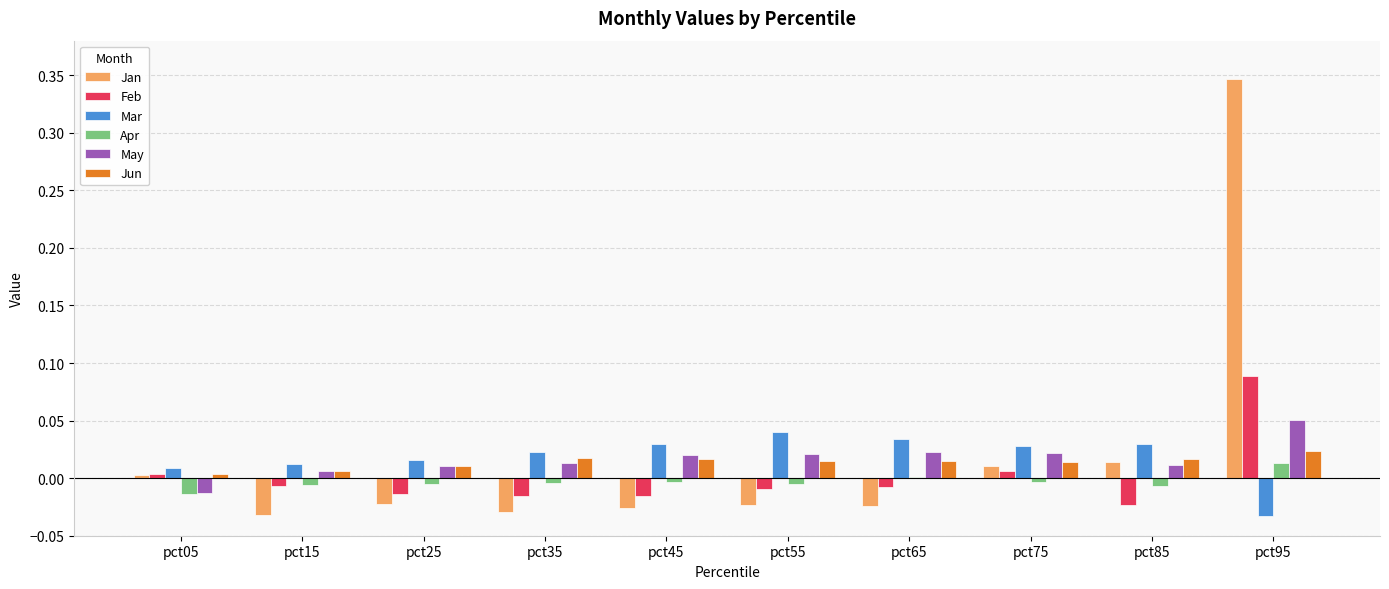

Rank the series by their maximum value, from lowest to highest.

Apr, Jun, Mar, May, Feb, Jan